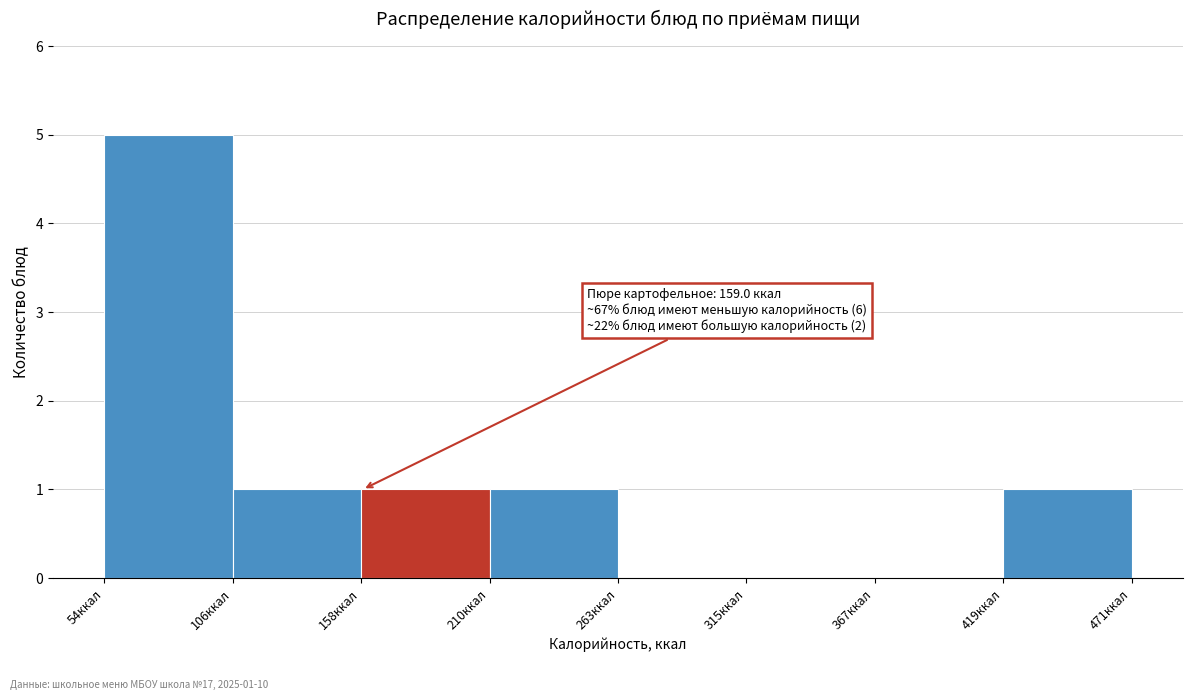

Which range on the x-axis has the tallest bar?

50 to 110